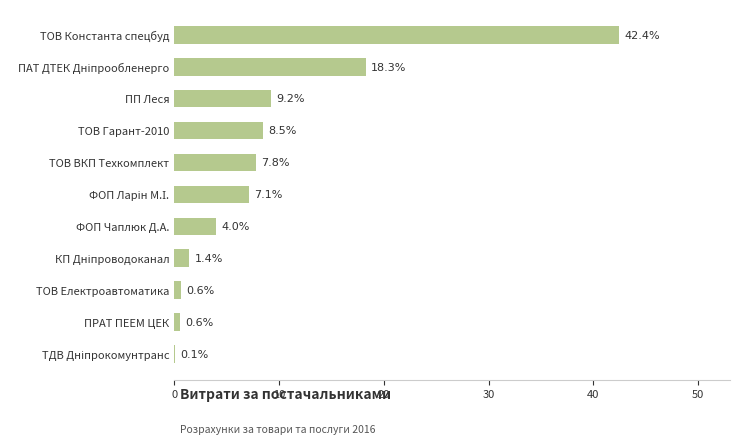

What is the sum of all values?

100.0